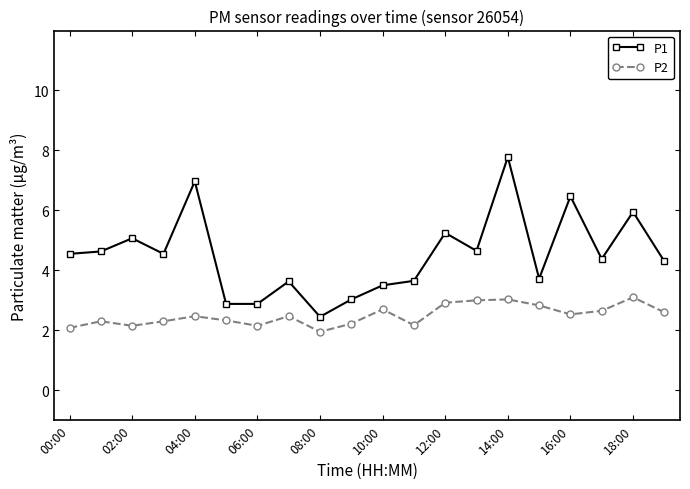

How many categories are shown in the chart?

20